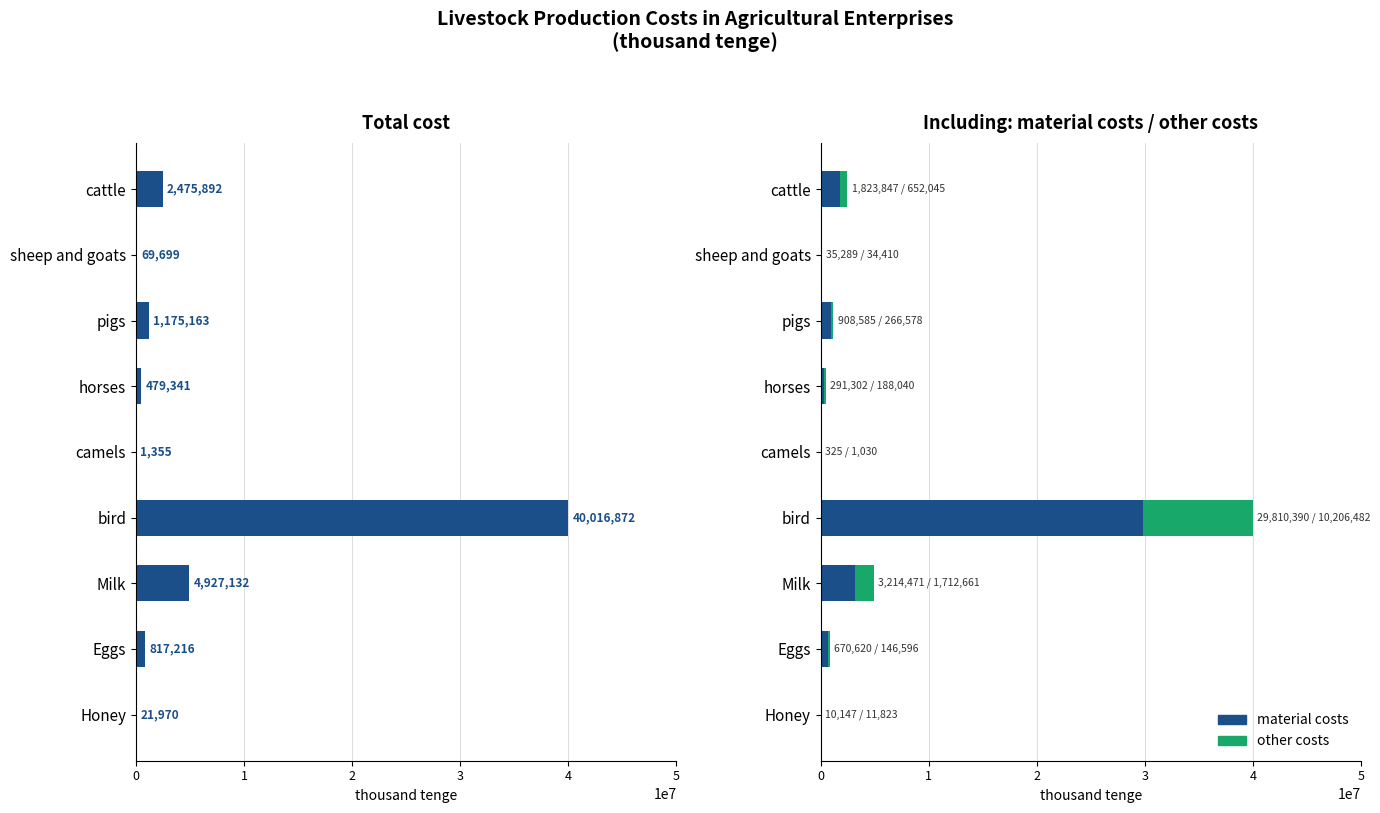

What is the total value across all series at sheep and goats?

139398